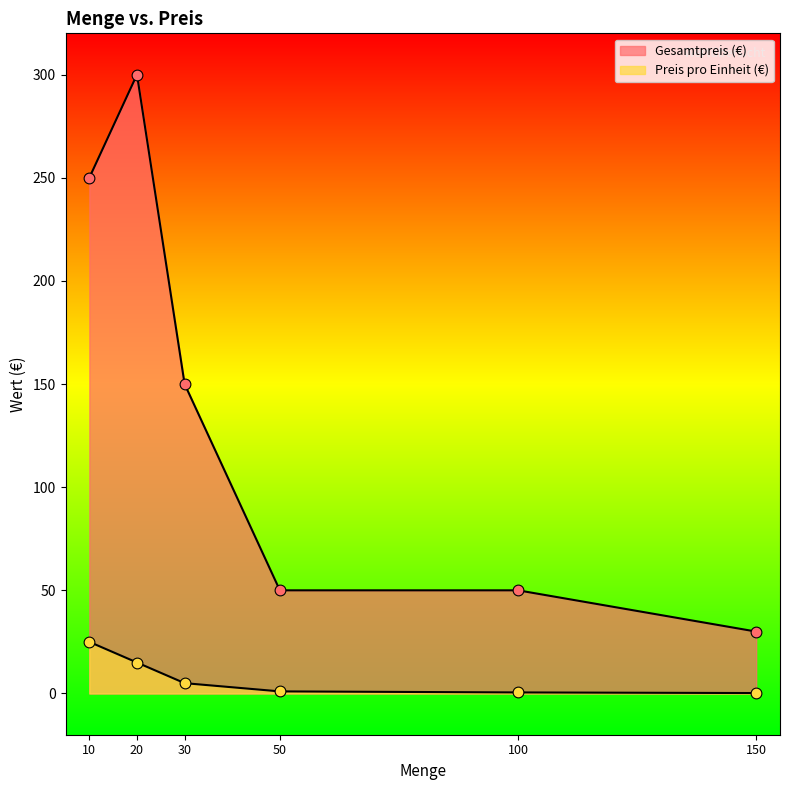

At how many categories does at least one series exceed 27?

6